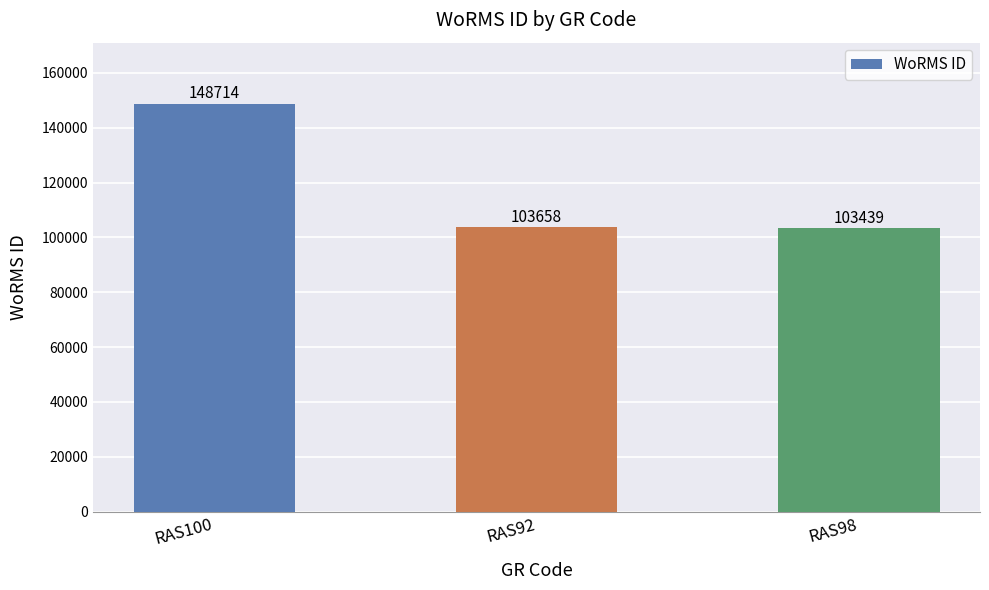

How many values are below 103658?

1